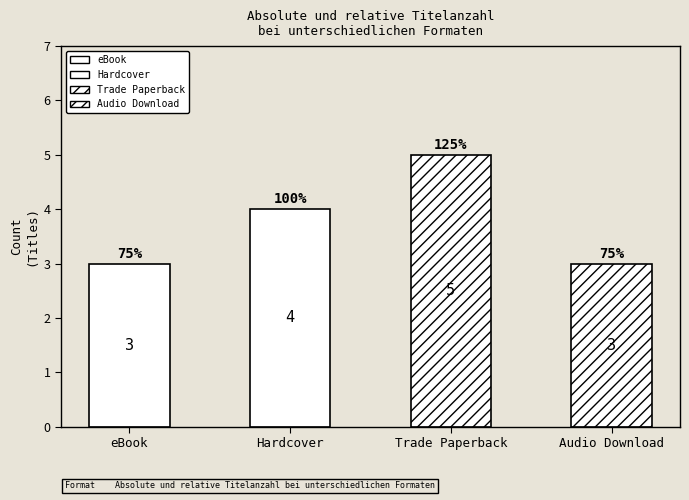

Count the number of values greater than 4.

1